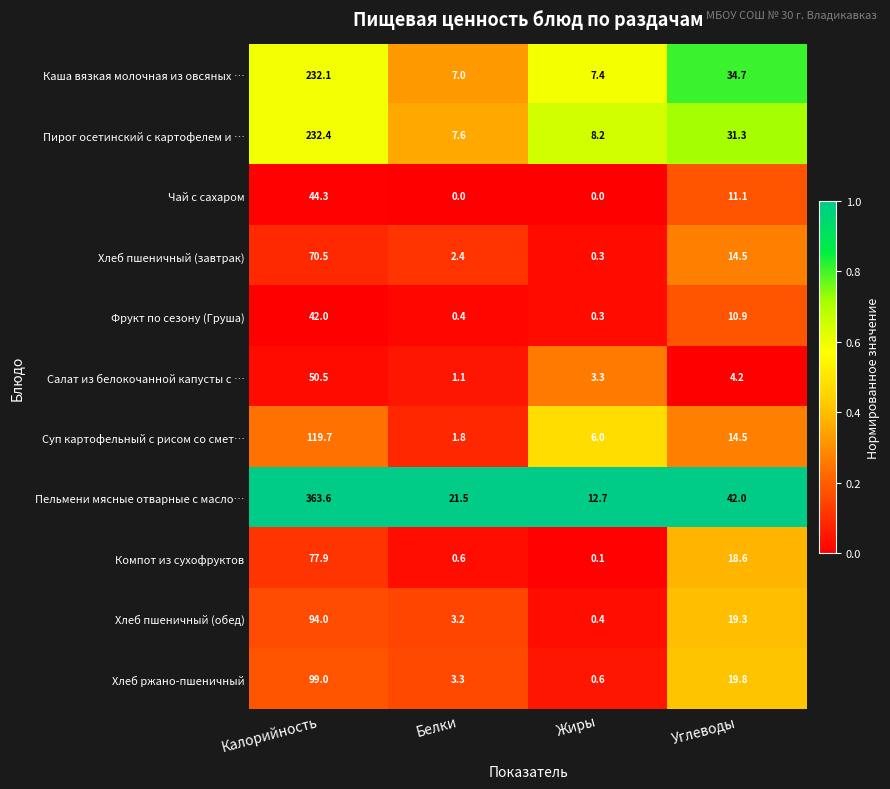

What is the difference between the maximum and second lowest values in the Хлеб пшеничный (завтрак) series?

68.1